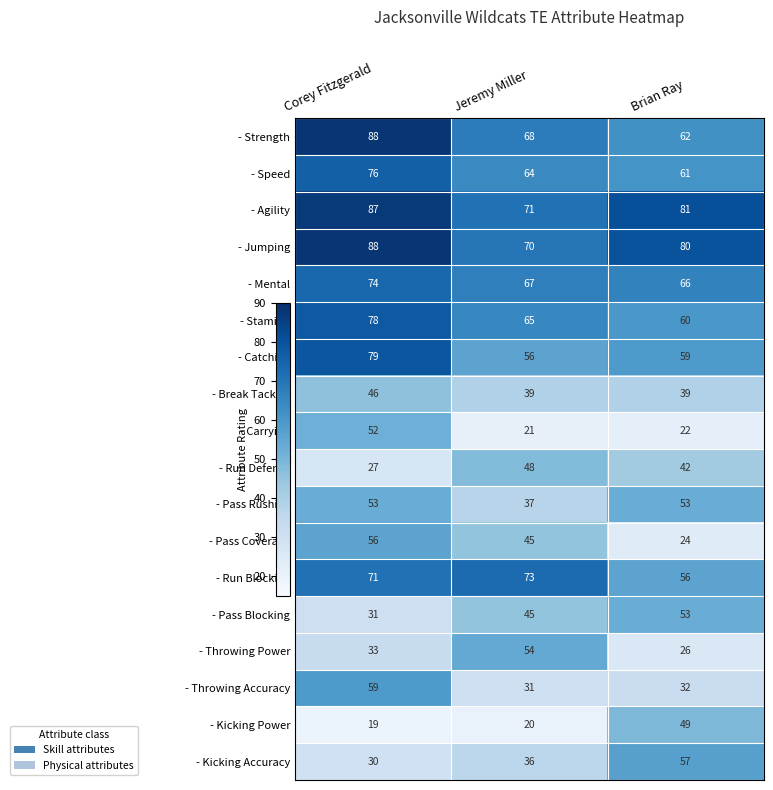

What is the approximate value of - Speed at Jeremy Miller, to the nearest 5?

65